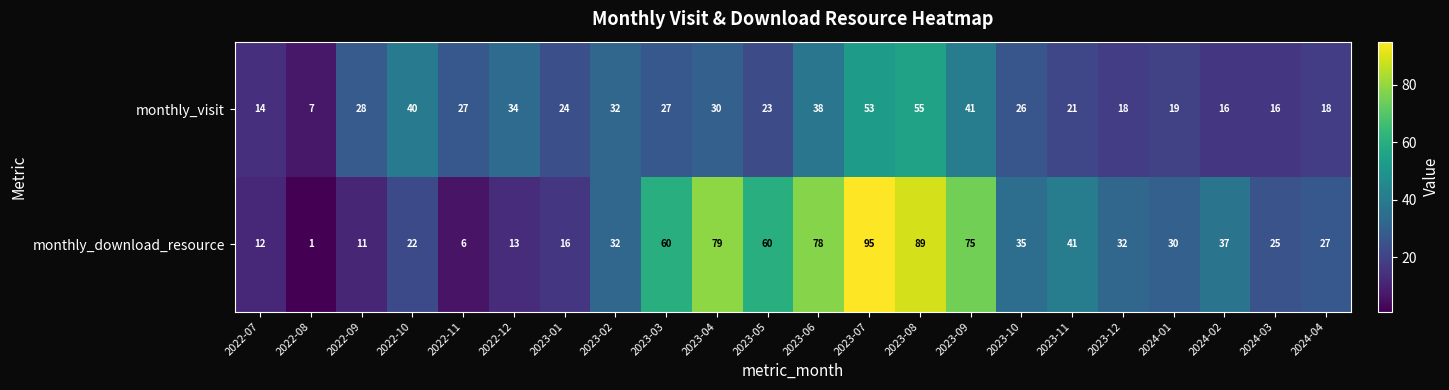

How many data points in monthly_download_resource are less than 32?

10